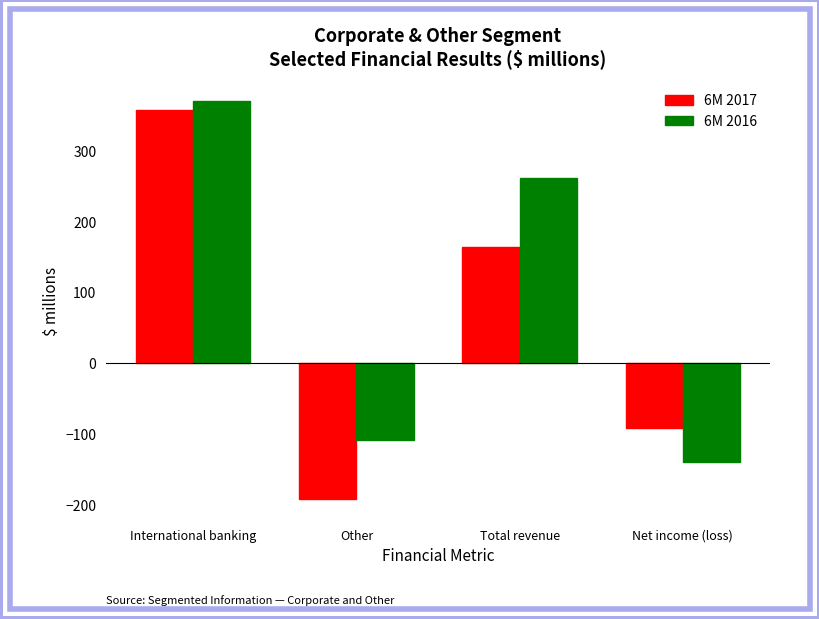

What is the spread (max minus min) of values at Net income (loss)?

48